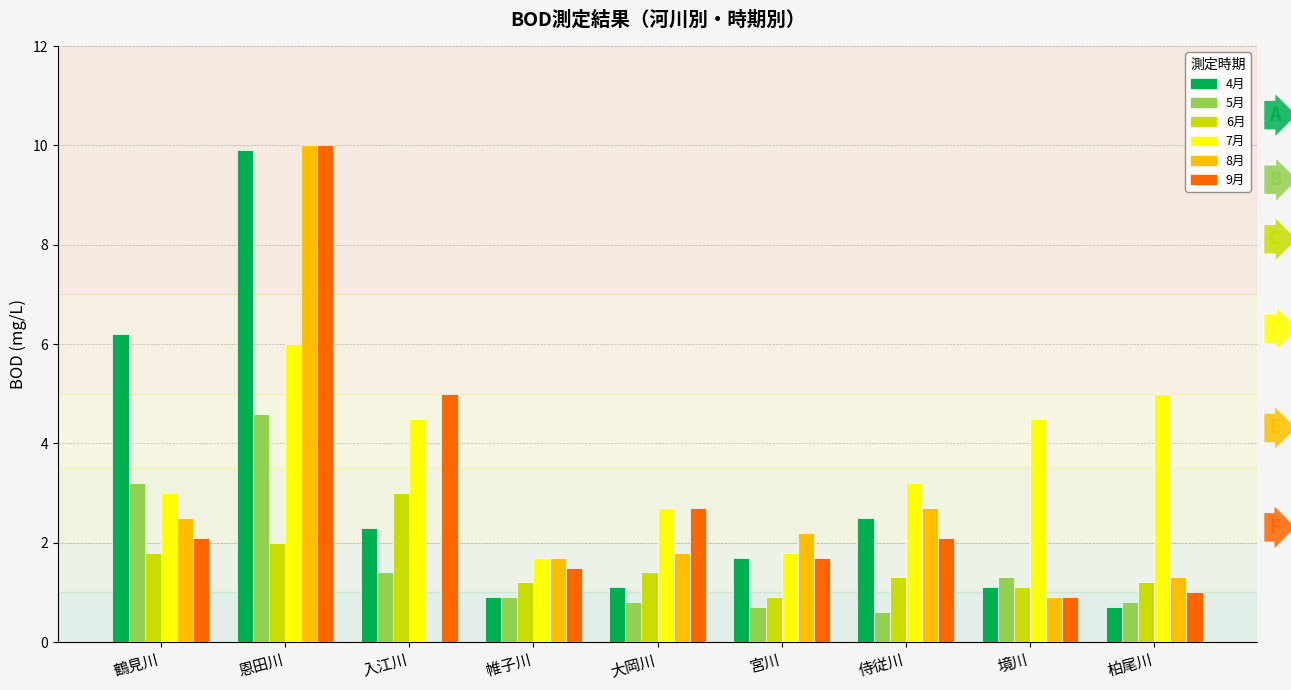

Which label corresponds to the largest value in the chart?

恩田川